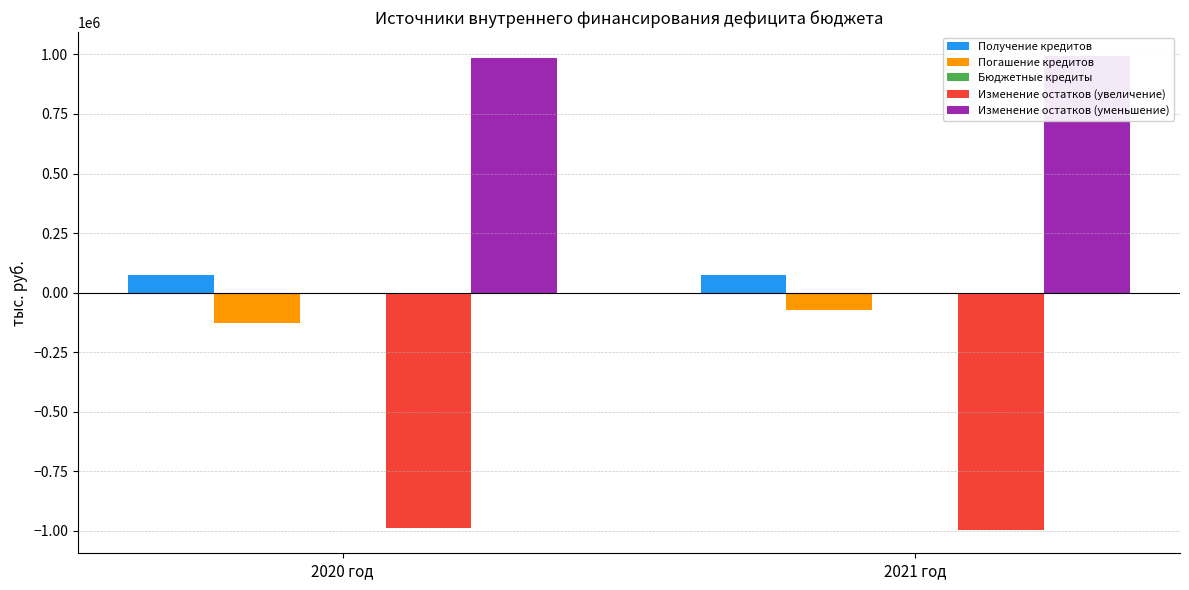

Rank the categories by Изменение остатков (увеличение) value from lowest to highest.

2021 год, 2020 год